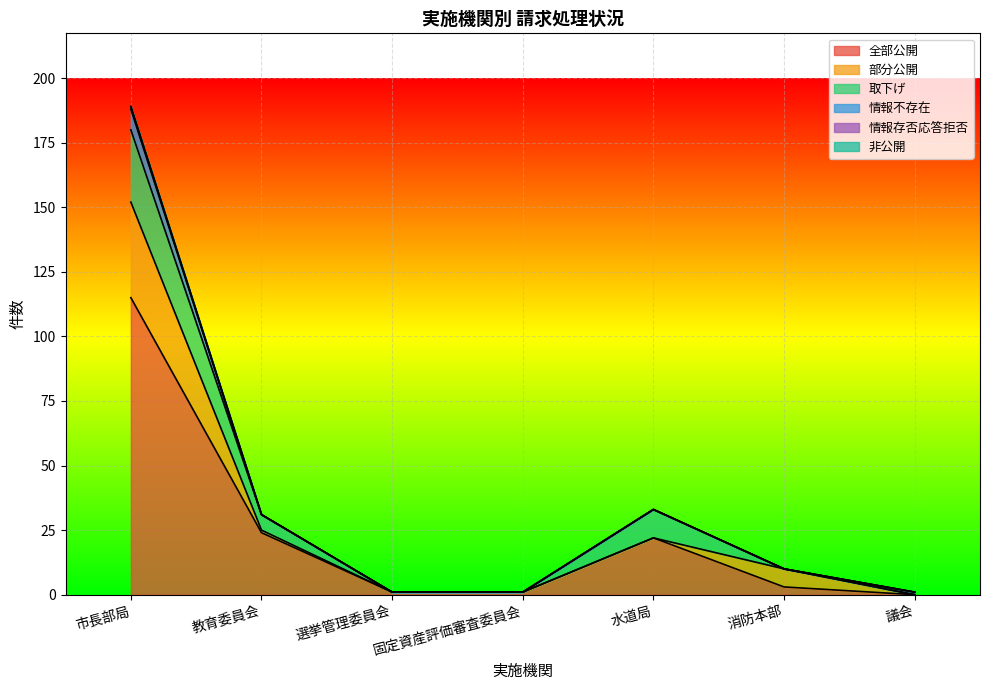

How many data points does each series have?

7